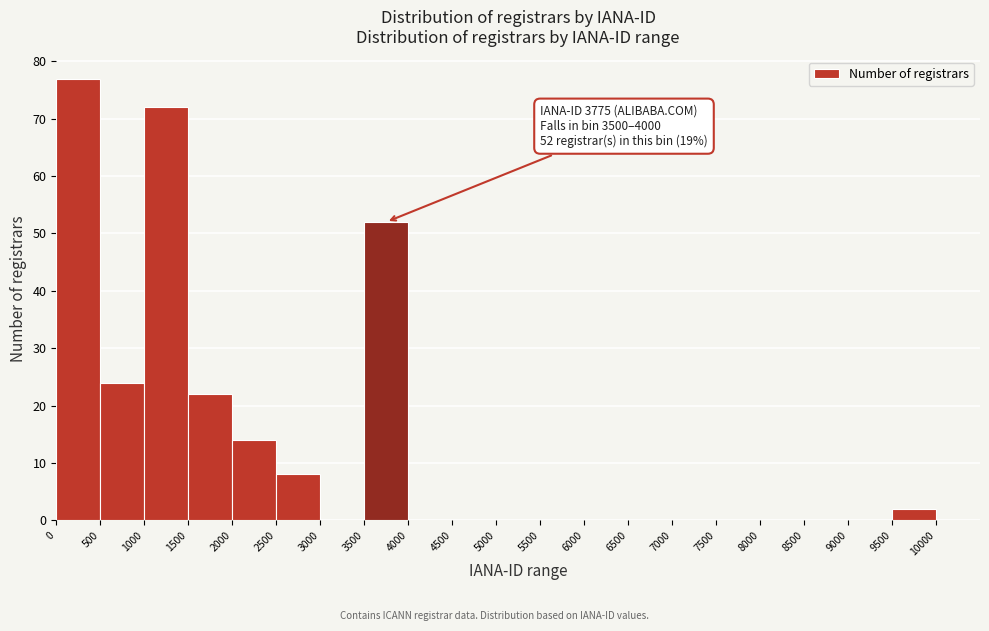

Which range on the x-axis has the tallest bar?

0 to 500